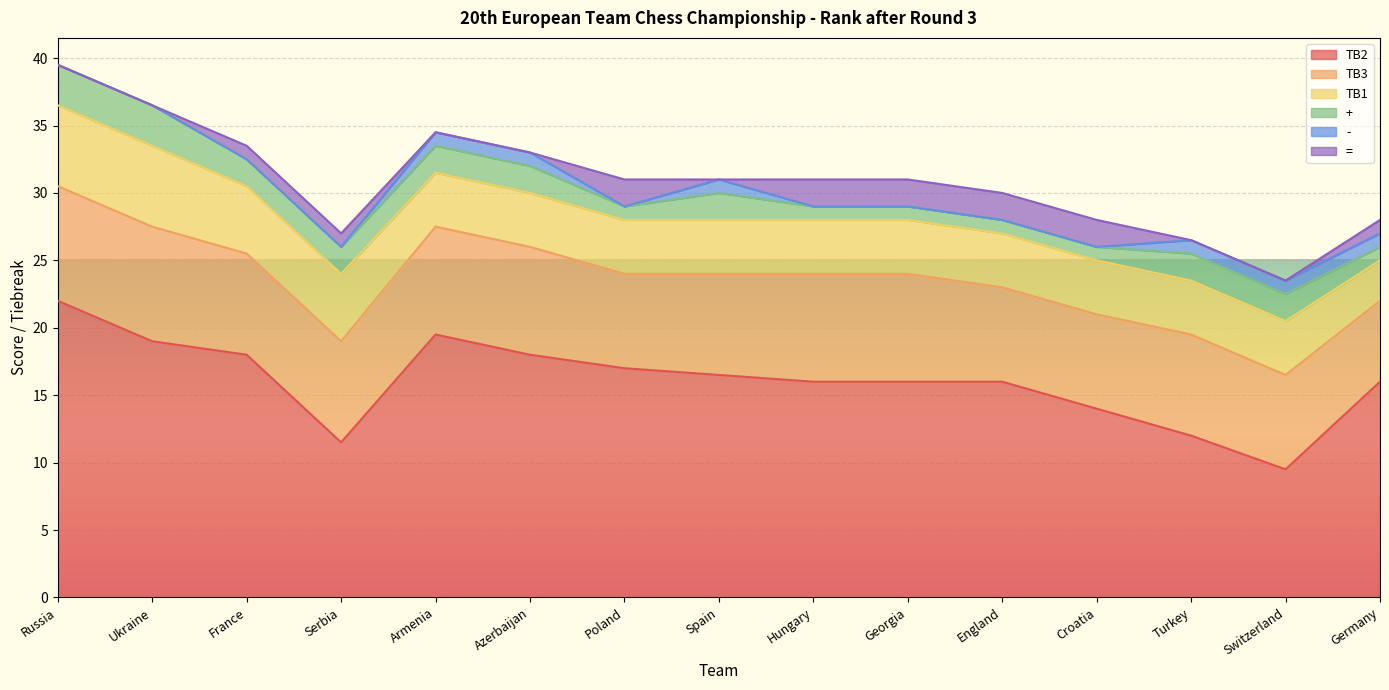

Reading right to left, list all the values displayed in this chart.

TB2: Germany=16.0	Switzerland=9.5	Turkey=12.0	Croatia=14.0	England=16.0	Georgia=16.0	Hungary=16.0	Spain=16.5	Poland=17.0	Azerbaijan=18.0	Armenia=19.5	Serbia=11.5	France=18.0	Ukraine=19.0	Russia=22.0
TB3: Germany=6.0	Switzerland=7.0	Turkey=7.5	Croatia=7.0	England=7.0	Georgia=8.0	Hungary=8.0	Spain=7.5	Poland=7.0	Azerbaijan=8.0	Armenia=8.0	Serbia=7.5	France=7.5	Ukraine=8.5	Russia=8.5
TB1: Germany=3.0	Switzerland=4.0	Turkey=4.0	Croatia=4.0	England=4.0	Georgia=4.0	Hungary=4.0	Spain=4.0	Poland=4.0	Azerbaijan=4.0	Armenia=4.0	Serbia=5.0	France=5.0	Ukraine=6.0	Russia=6.0
+: Germany=1.0	Switzerland=2.0	Turkey=2.0	Croatia=1.0	England=1.0	Georgia=1.0	Hungary=1.0	Spain=2.0	Poland=1.0	Azerbaijan=2.0	Armenia=2.0	Serbia=2.0	France=2.0	Ukraine=3.0	Russia=3.0
-: Germany=1.0	Switzerland=1.0	Turkey=1.0	Croatia=0.0	England=0.0	Georgia=0.0	Hungary=0.0	Spain=1.0	Poland=0.0	Azerbaijan=1.0	Armenia=1.0	Serbia=0.0	France=0.0	Ukraine=0.0	Russia=0.0
=: Germany=1.0	Switzerland=0.0	Turkey=0.0	Croatia=2.0	England=2.0	Georgia=2.0	Hungary=2.0	Spain=0.0	Poland=2.0	Azerbaijan=0.0	Armenia=0.0	Serbia=1.0	France=1.0	Ukraine=0.0	Russia=0.0